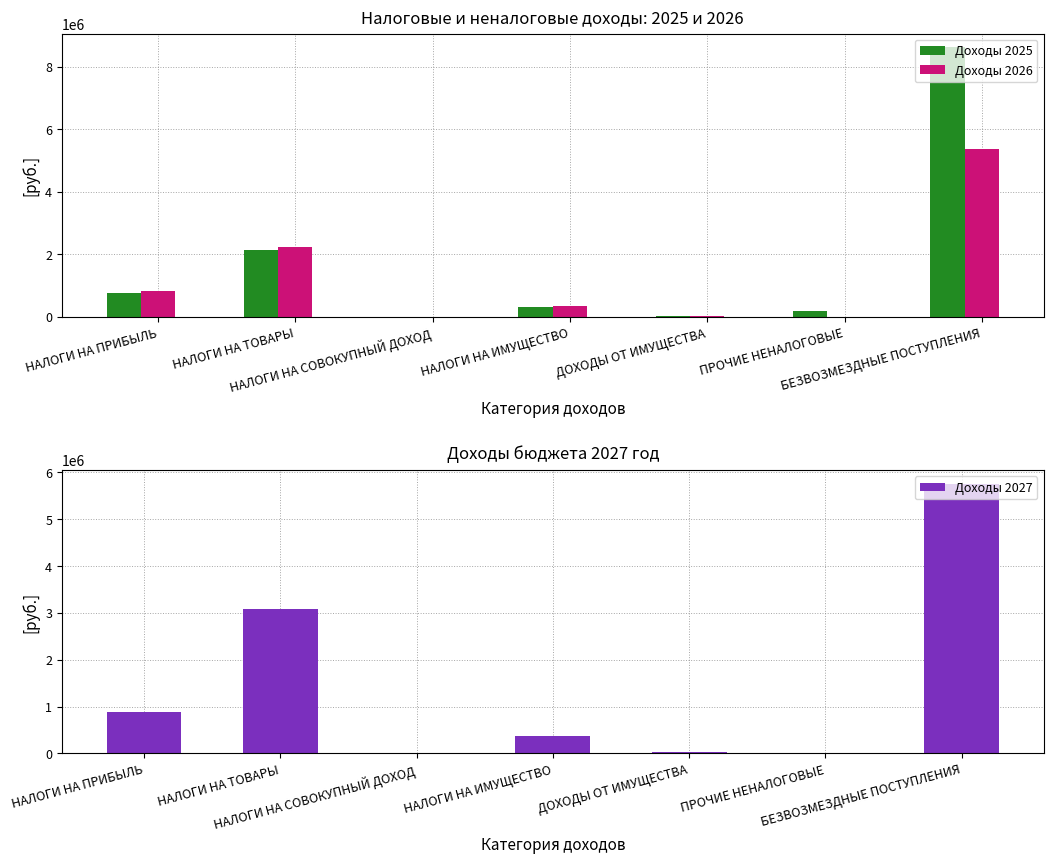

True or false: Доходы 2026 has a value of 819400.0 at НАЛОГИ НА ПРИБЫЛЬ.

True